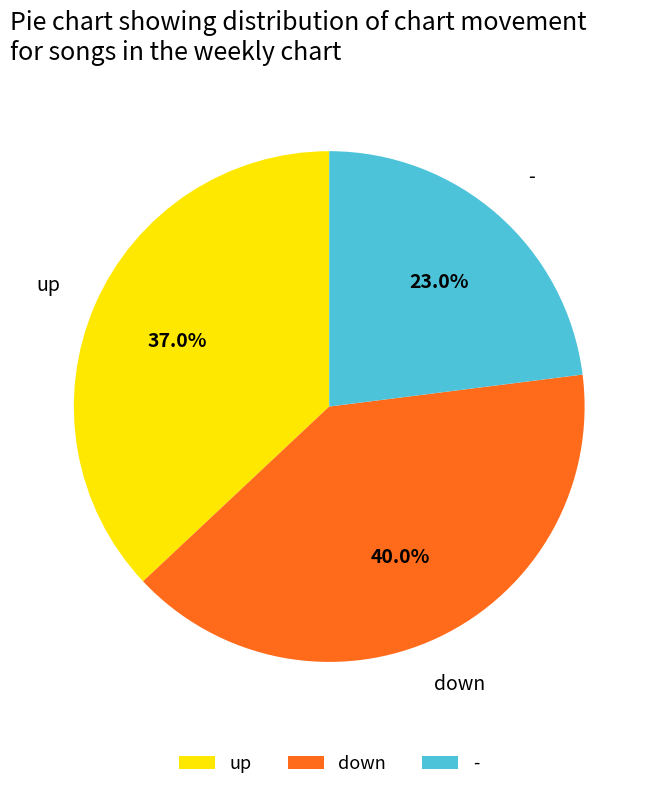

To the nearest percent, what is the difference between the largest and smallest slice percentages?

17%